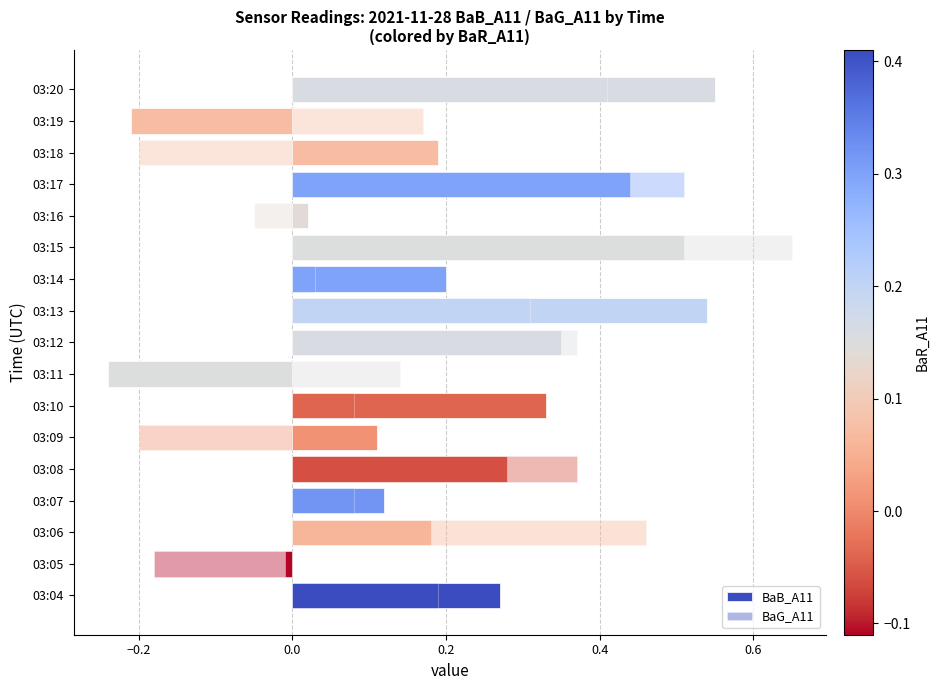

At 03:11, list the series in order from largest to smallest.

BaG_A11, BaB_A11